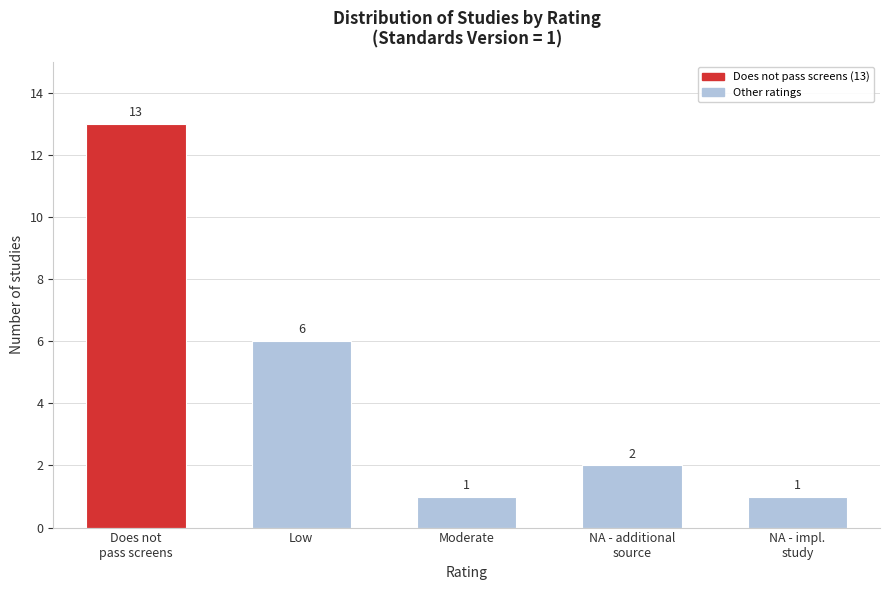

Reading left to right, what are all the values shown in this chart?

13	6	1	2	1